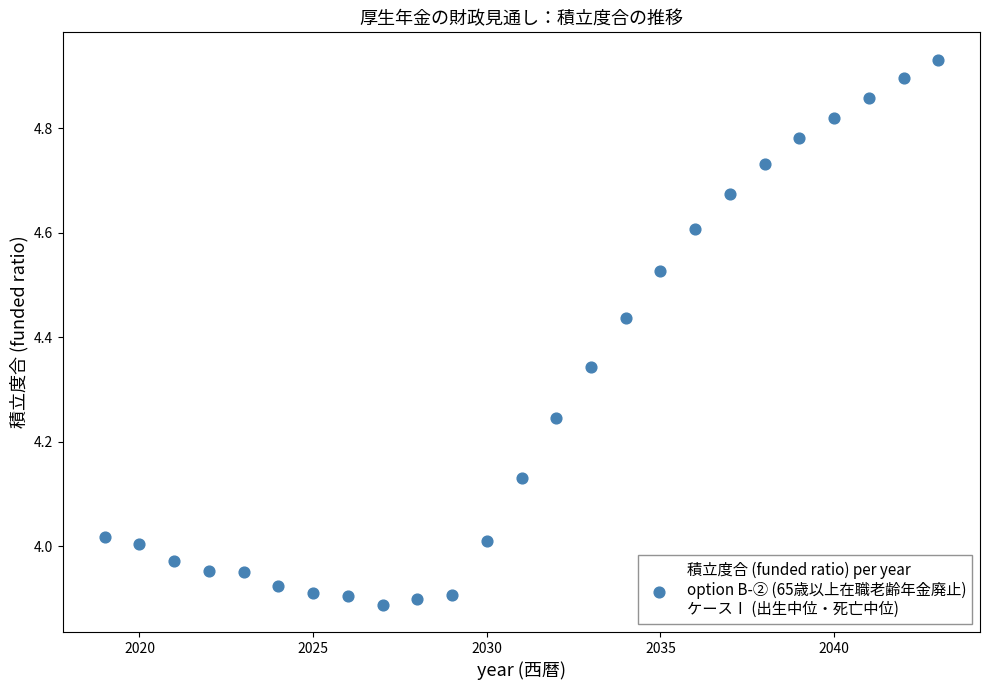

What is the range of X values (max minus min)?

24.0